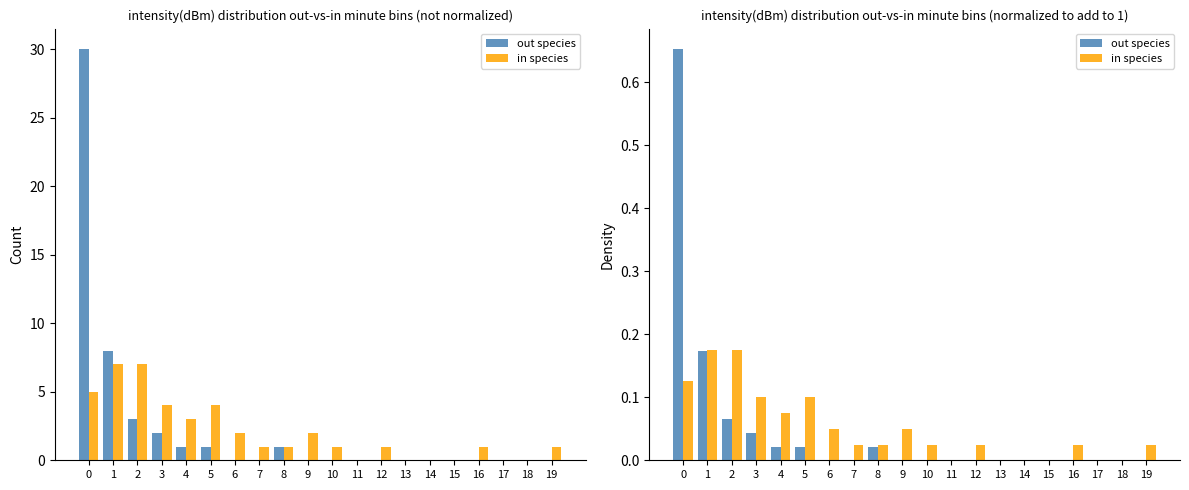

True or false: in species has a value of 0.0 at 15.

True